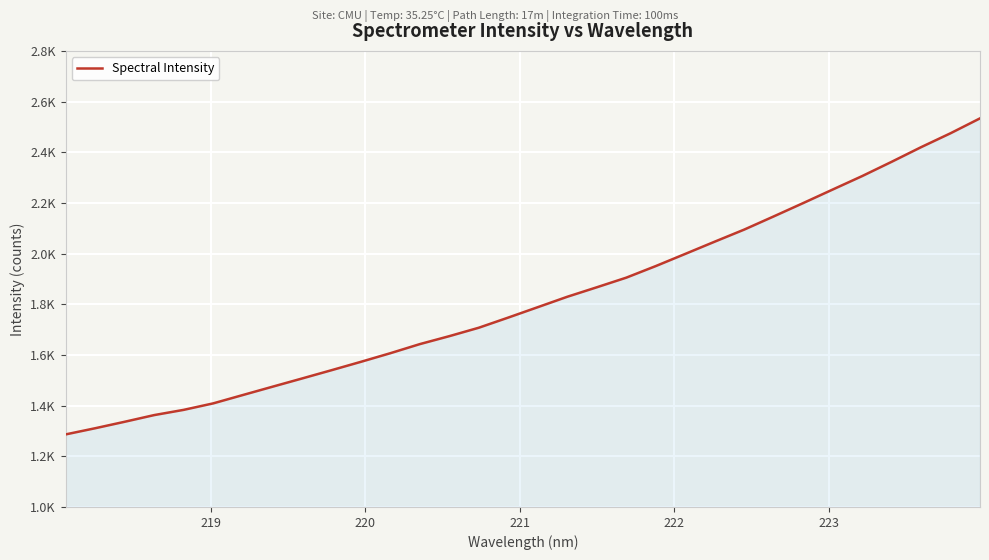

Is this an area chart (filled region under the line)?

Yes